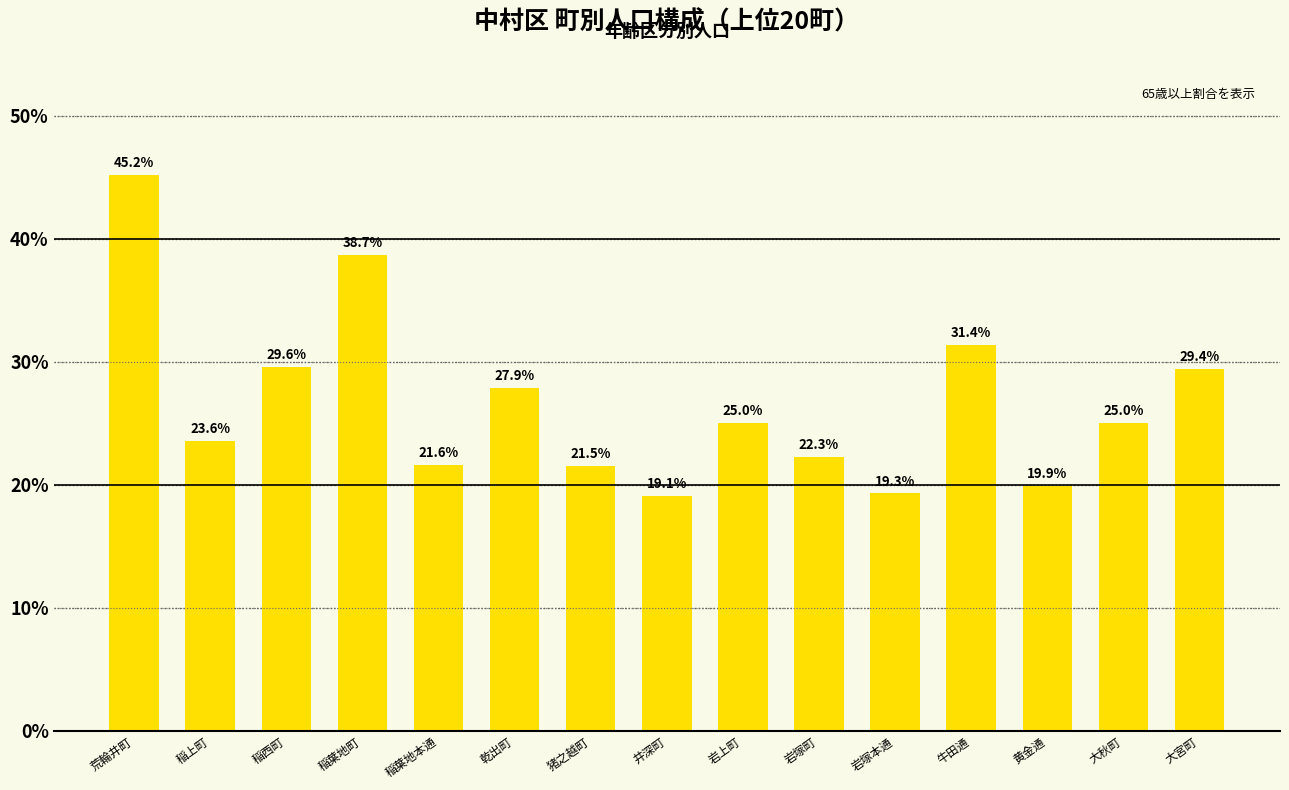

Is it true that the value at 岩塚本通 is 19.3?

True